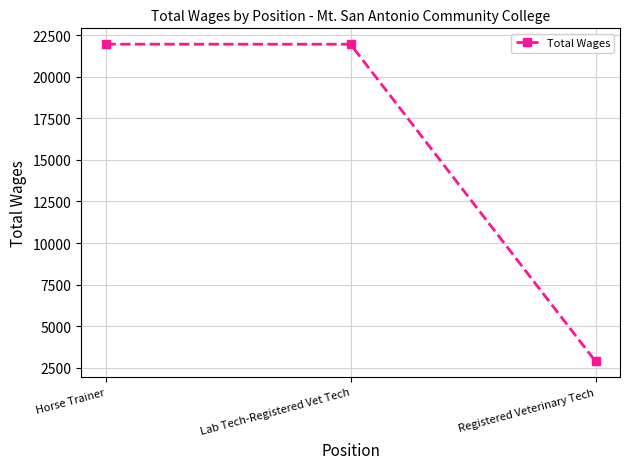

Is it true that the value at Horse Trainer is 6696?

False